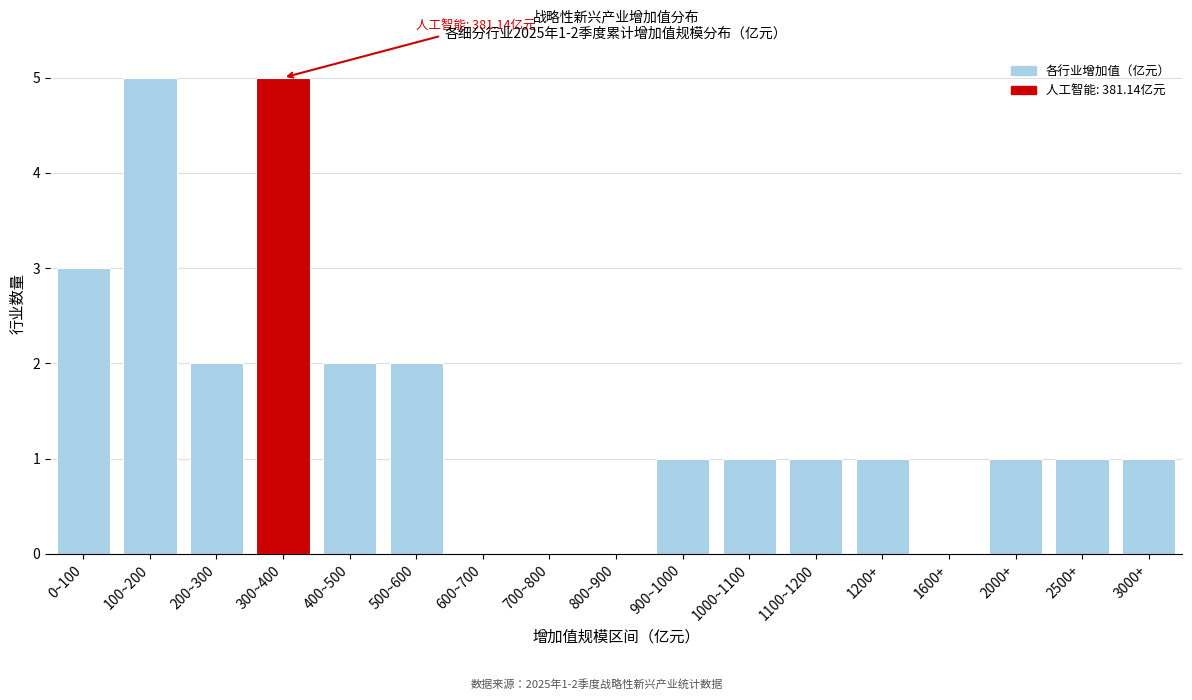

Reading left to right, list all the values displayed in this chart.

0~100=3	100~200=5	200~300=2	300~400=5	400~500=2	500~600=2	600~700=0	700~800=0	800~900=0	900~1000=1	1000~1100=1	1100~1200=1	1200+=1	1600+=0	2000+=1	2500+=1	3000+=1